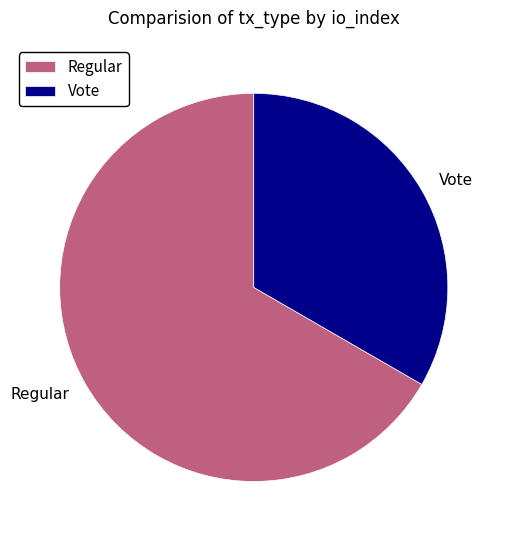

What is the smallest slice in the pie chart?

Vote